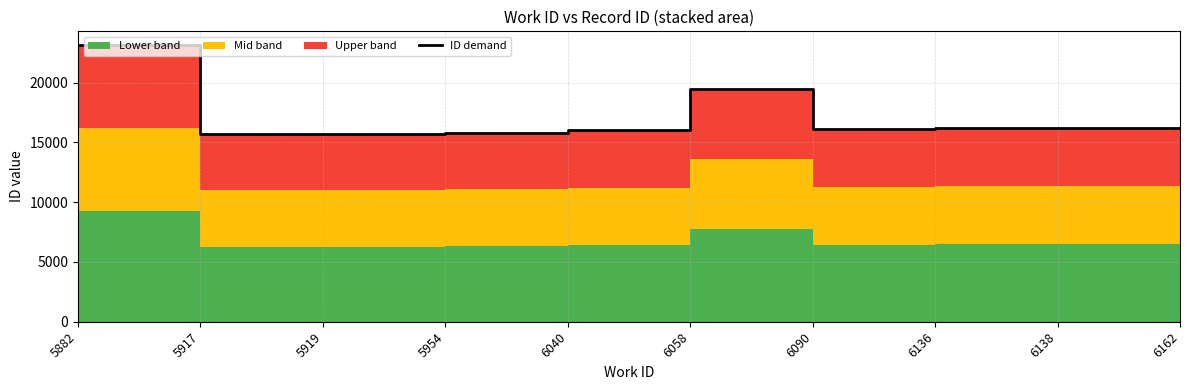

What is the change in value from 5954 to 6136?

+383.0